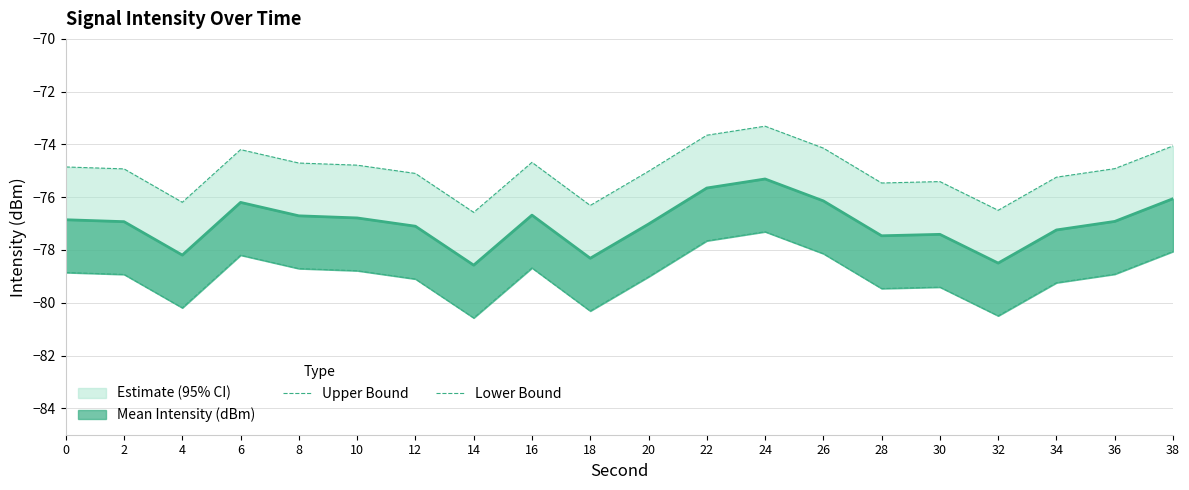

Which series has the largest total across all categories?

Upper Bound